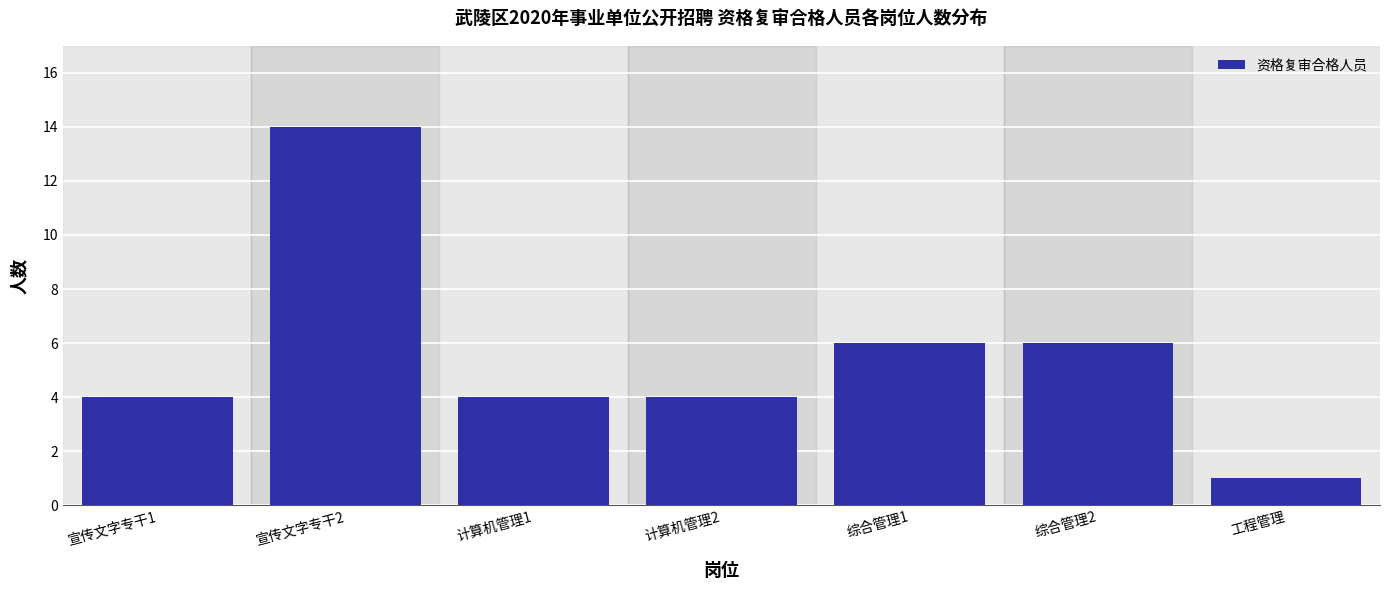

Reading left to right, extract all data points from this chart.

4	14	4	4	6	6	1